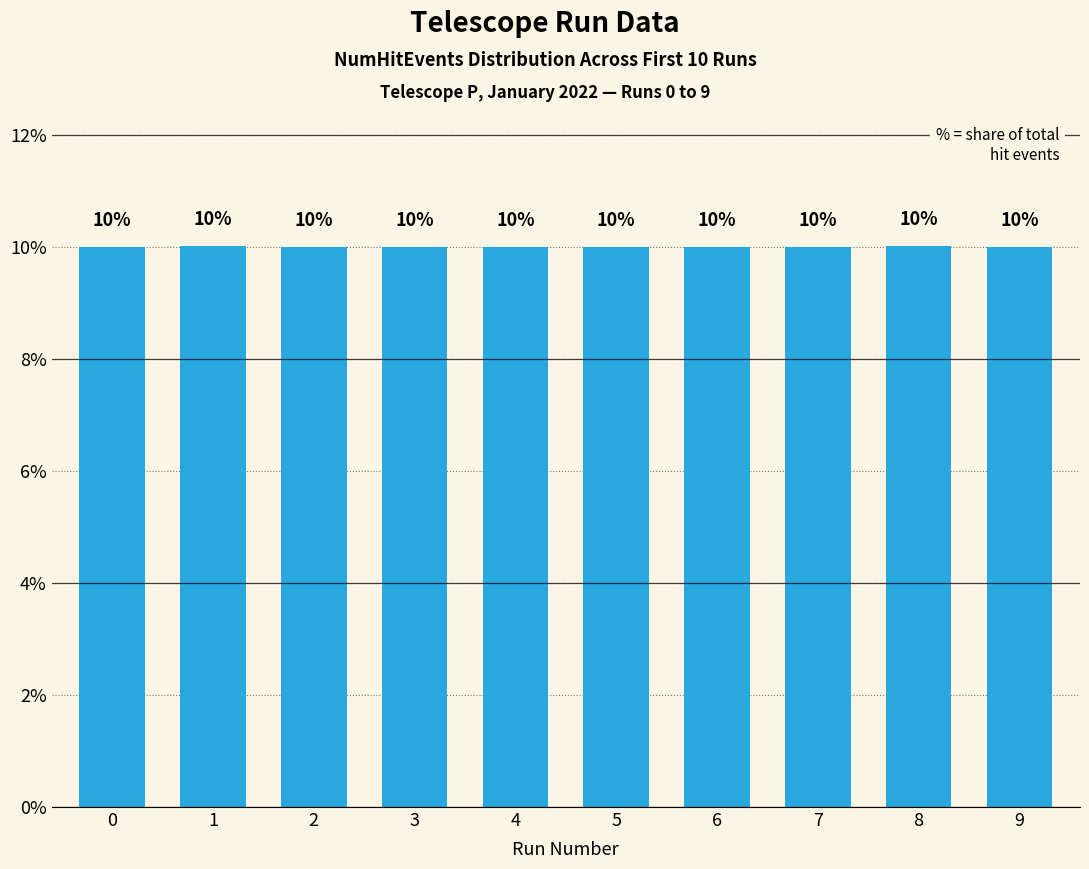

Count the number of data series in this chart.

1